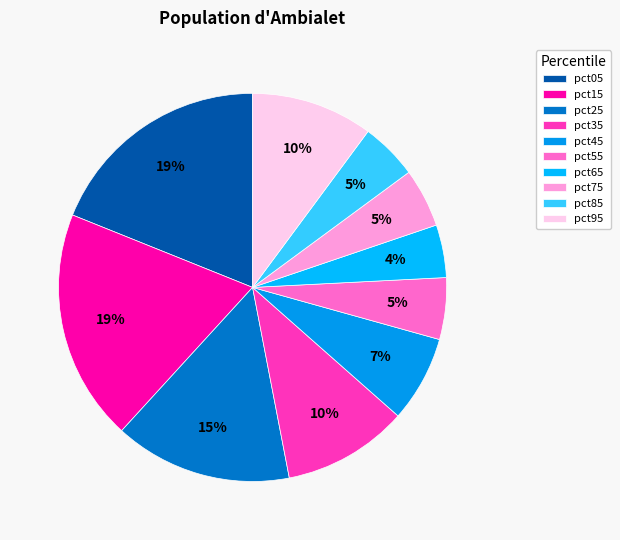

Which has a higher value, pct95 or pct65?

pct95